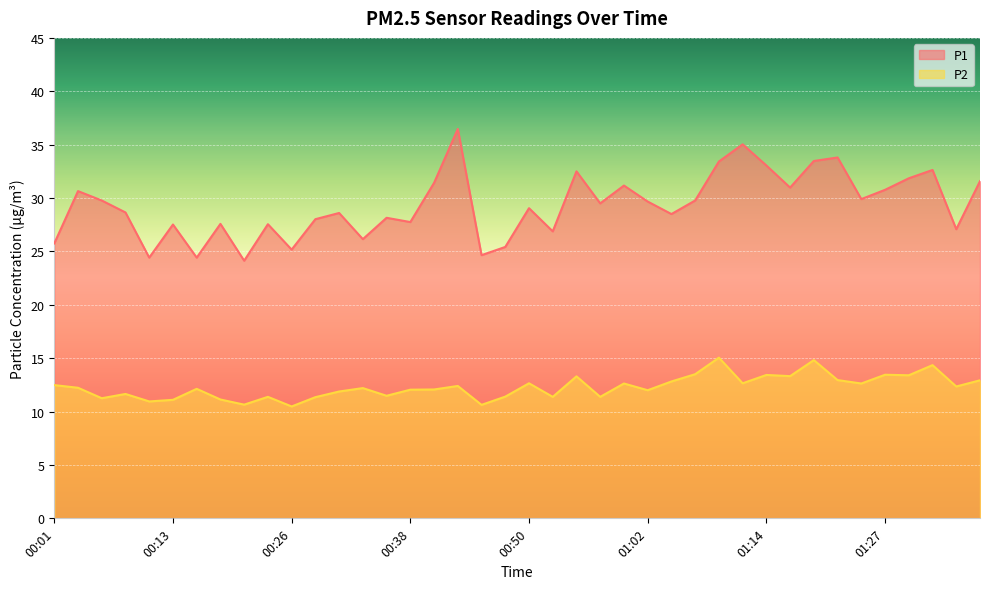

What is the difference between the highest and lowest values at 00:57?

18.1